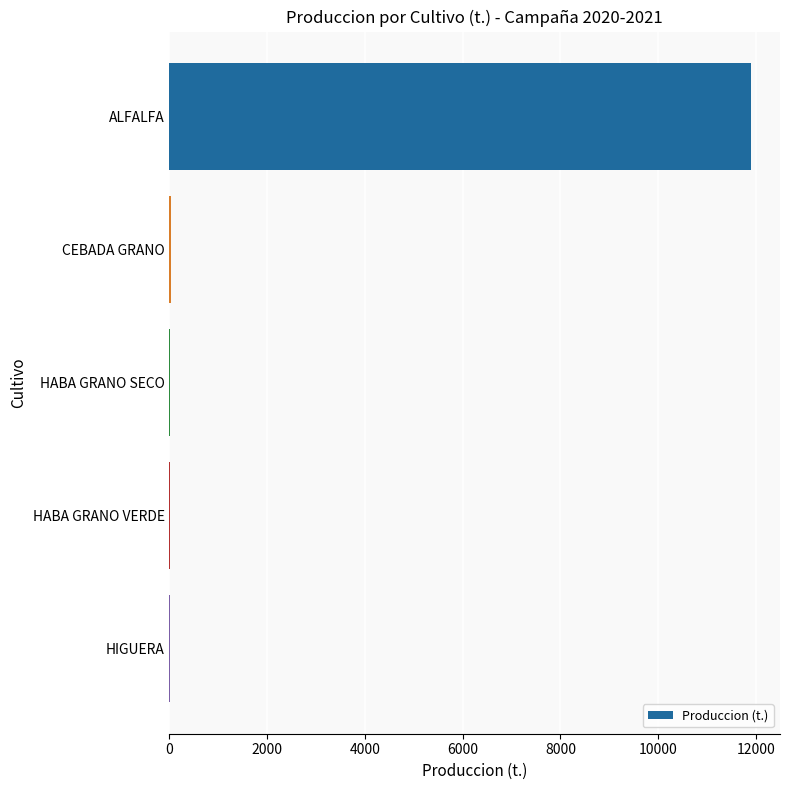

True or false: the data shows 4121.9 at ALFALFA.

False